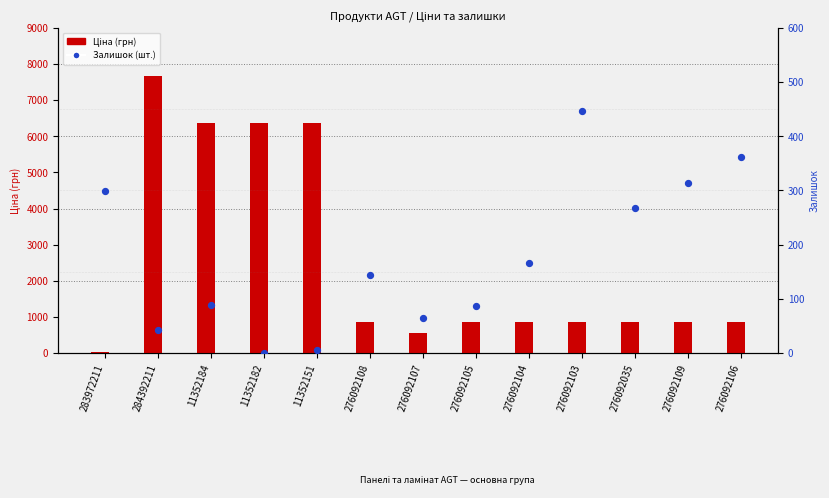

Which series contains the lowest Y value?

Залишок